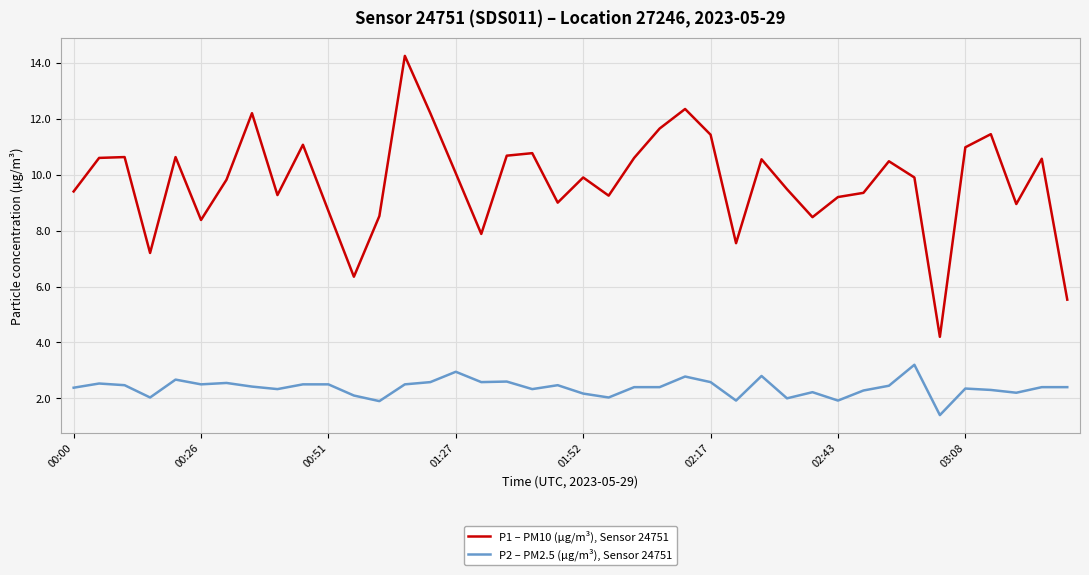

What is the minimum value for P2 – PM2.5 (µg/m³), Sensor 24751?

1.4